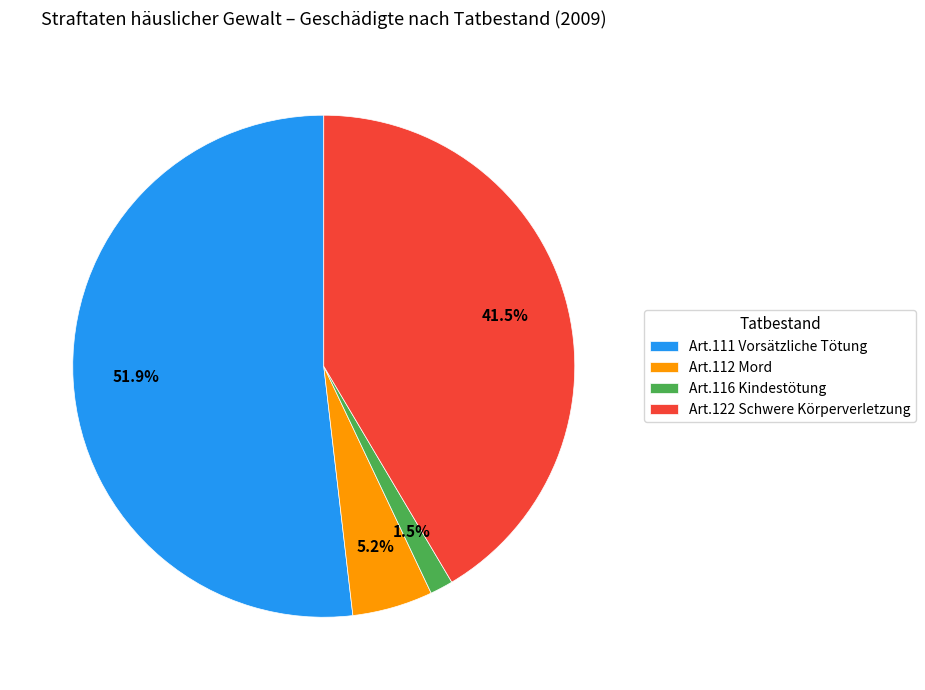

To the nearest percent, what is the combined percentage of Art.112 Mord and Art.116 Kindestötung?

7%